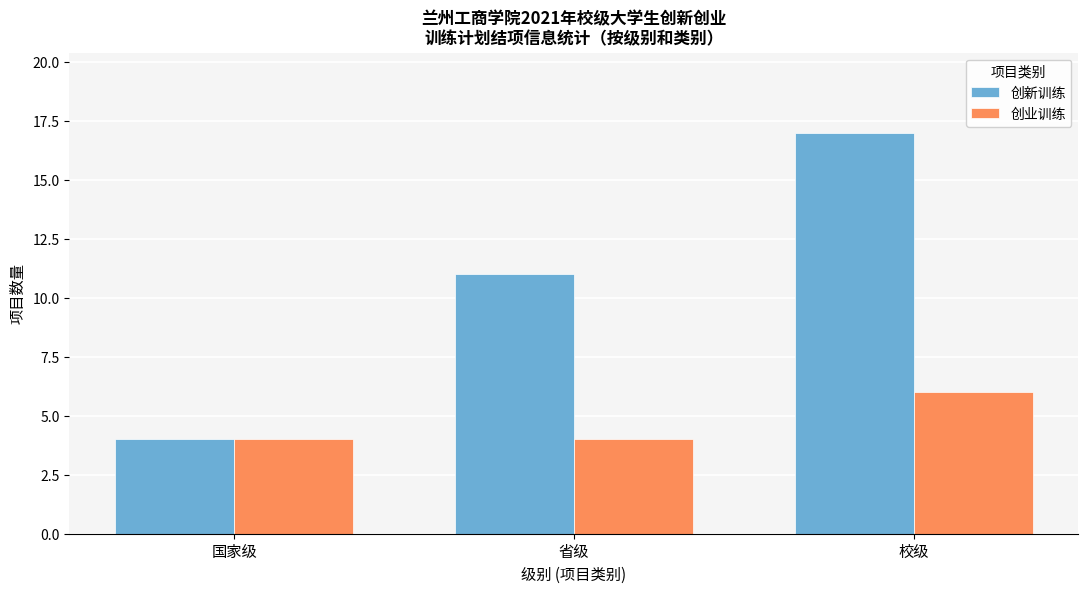

How many series are shown in this chart?

2